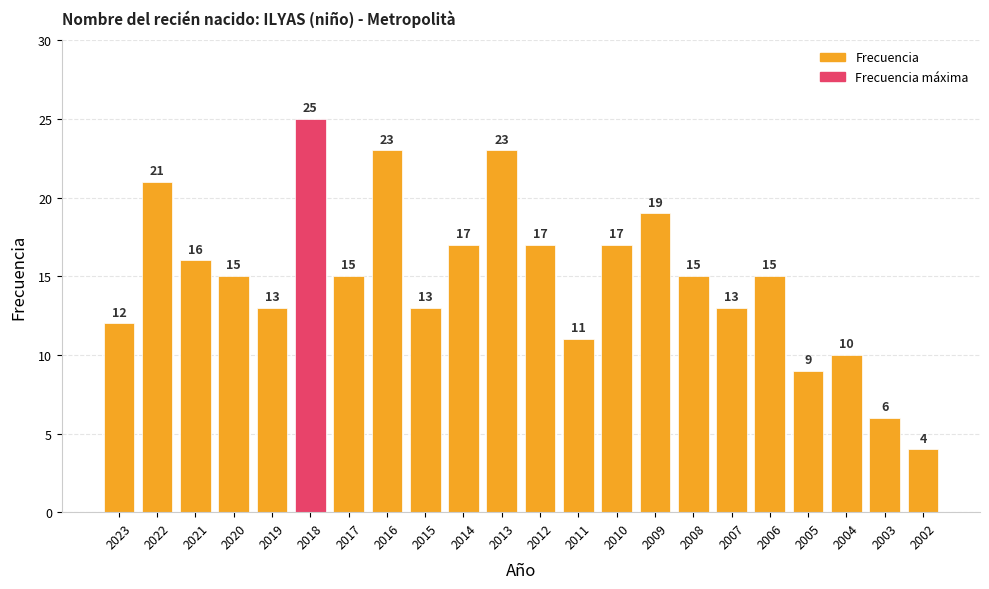

Where does the data first go above 15?

2022